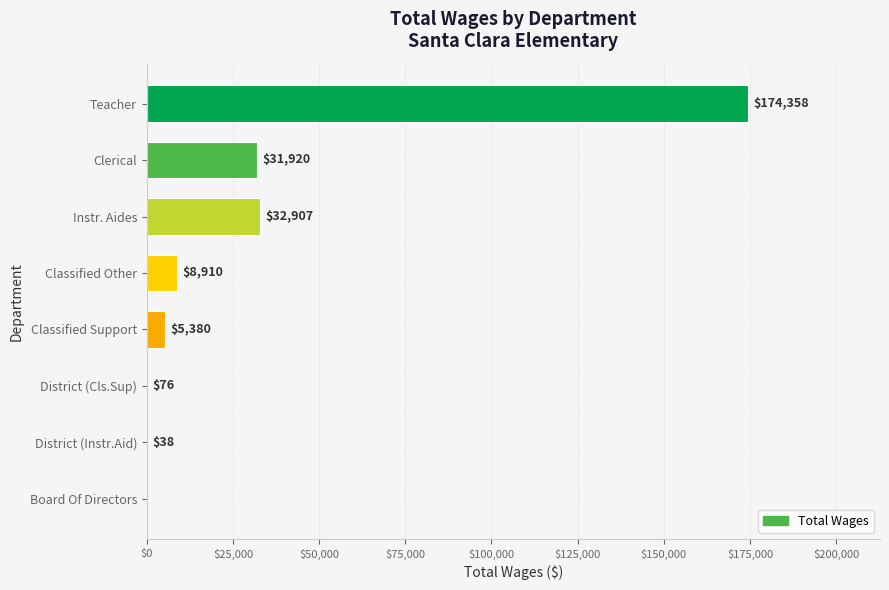

Where is the data nearest to the value 87179?

Instr. Aides